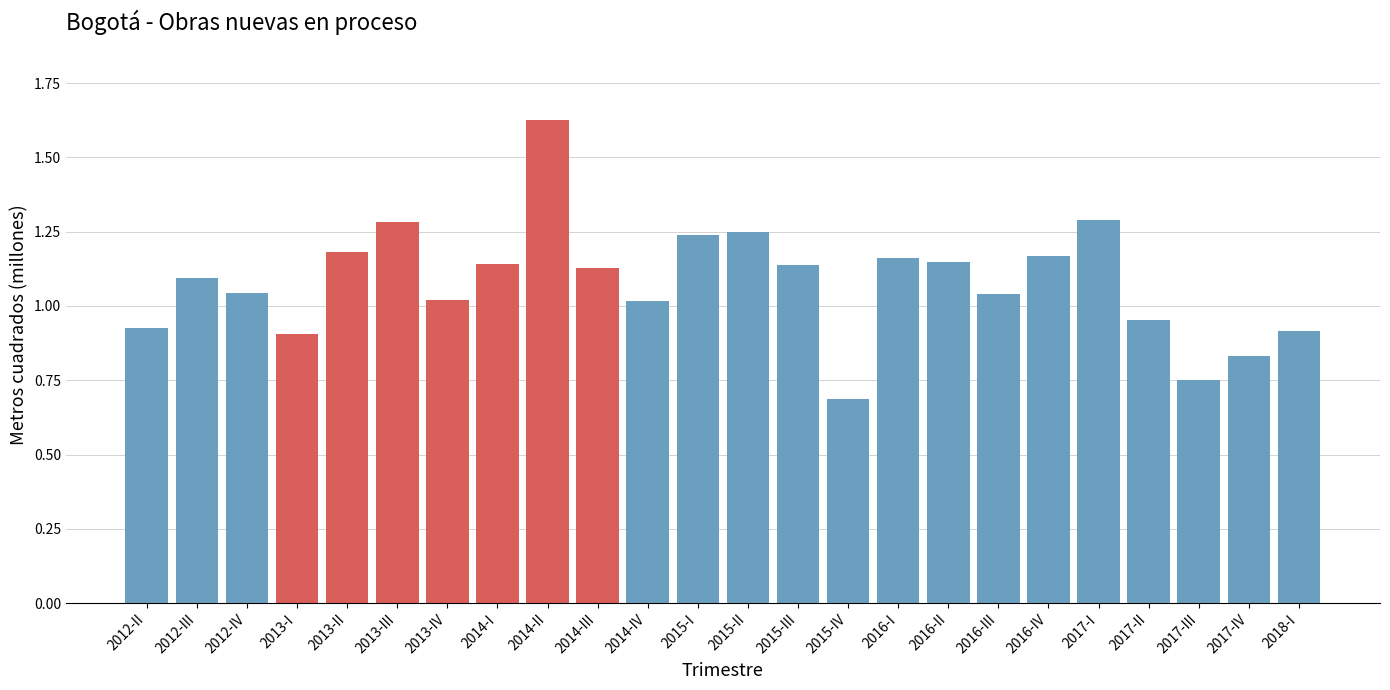

Which has a higher value, 2015-II or 2017-II?

2015-II